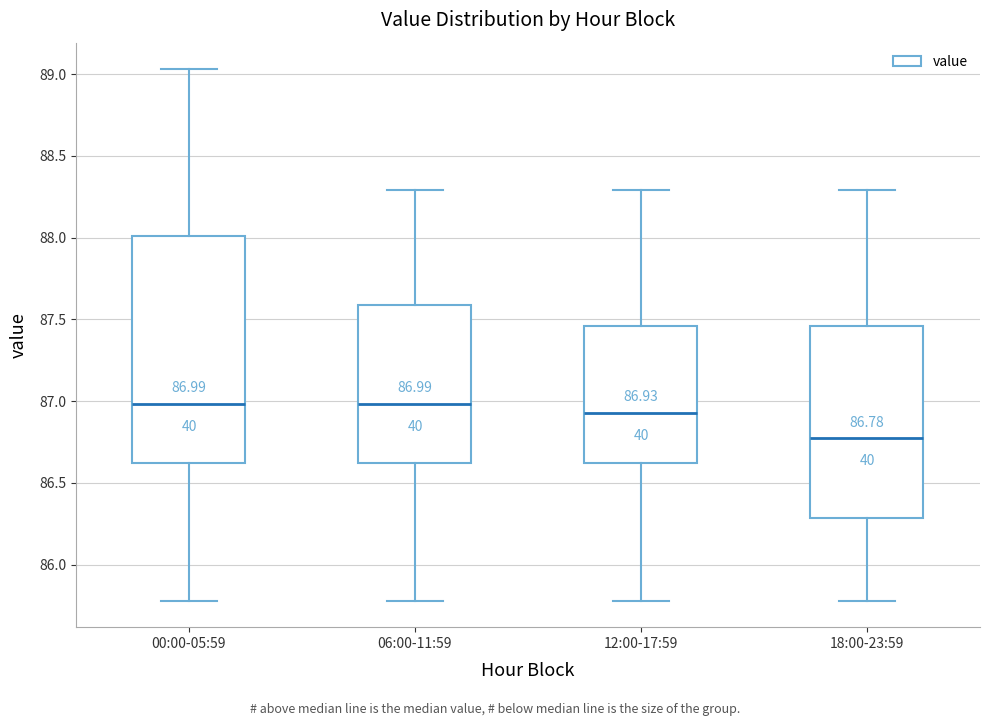

Which box is the tallest, from its lower edge to its upper edge?

00:00-05:59